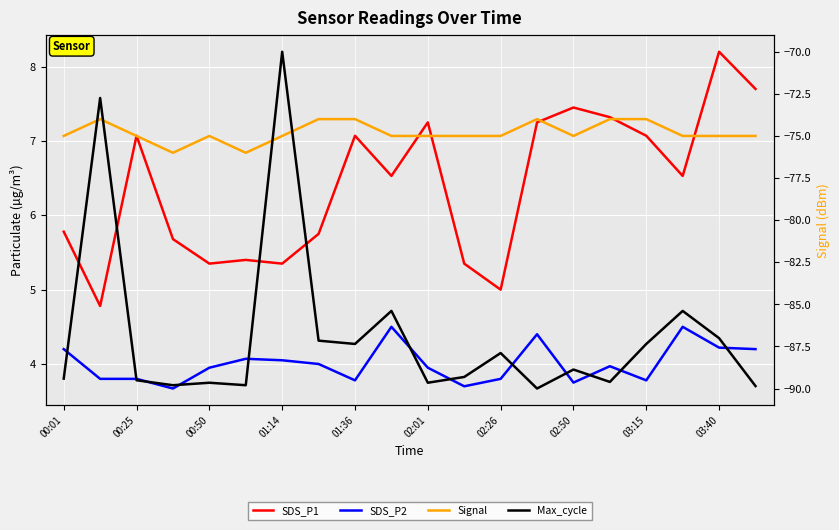

How many interior local peaks does the SDS_P1 series have?

6